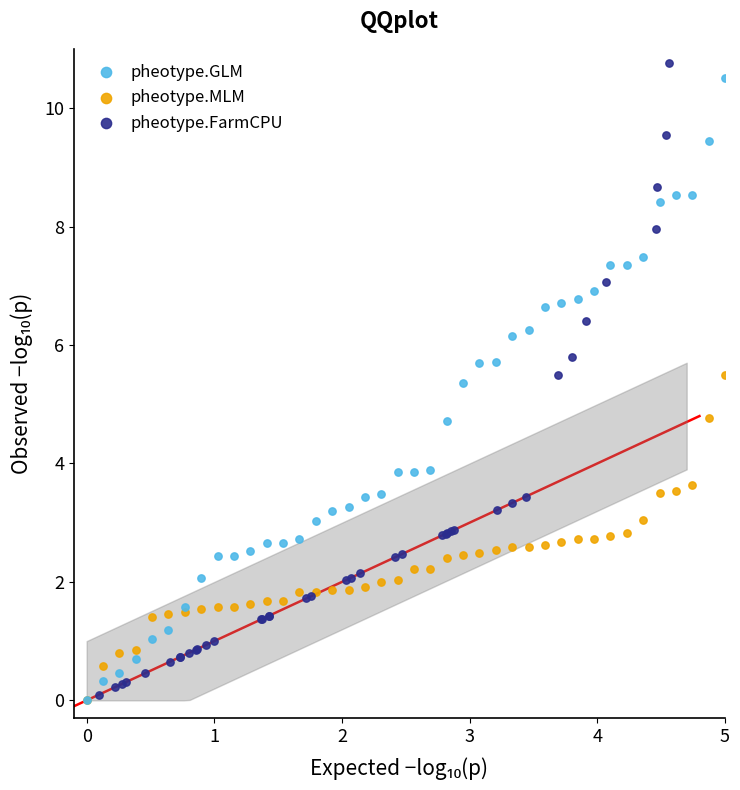

Which series has the largest Y range (max minus min)?

pheotype.FarmCPU